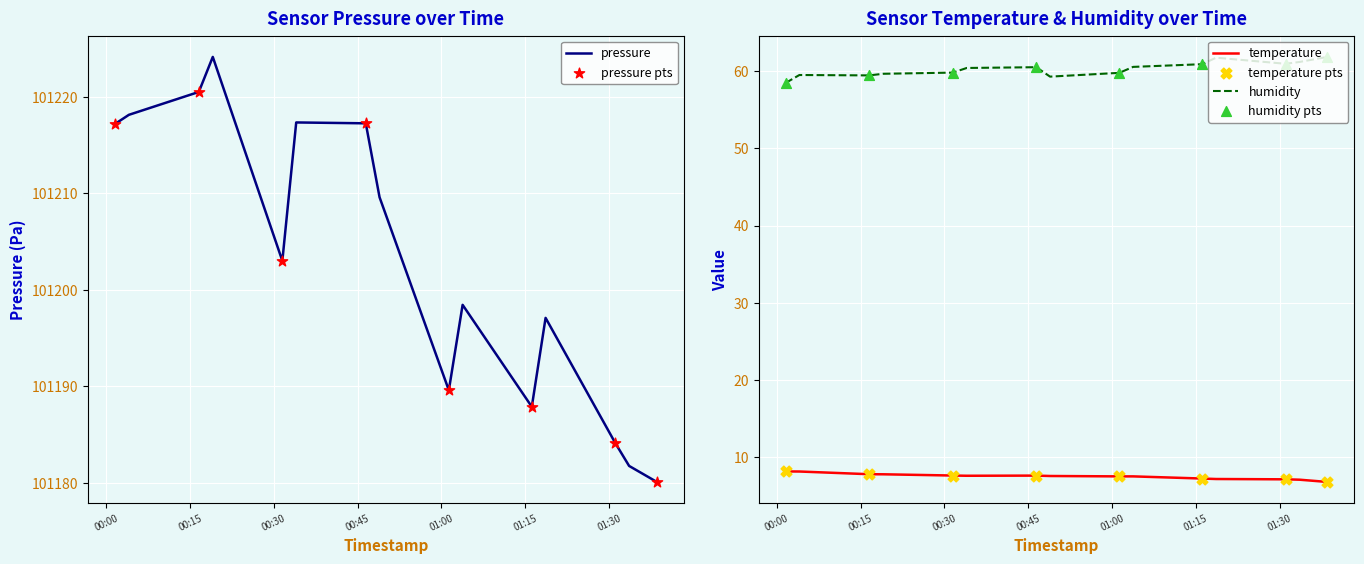

What are all the series names shown in the legend?

pressure, temperature, humidity